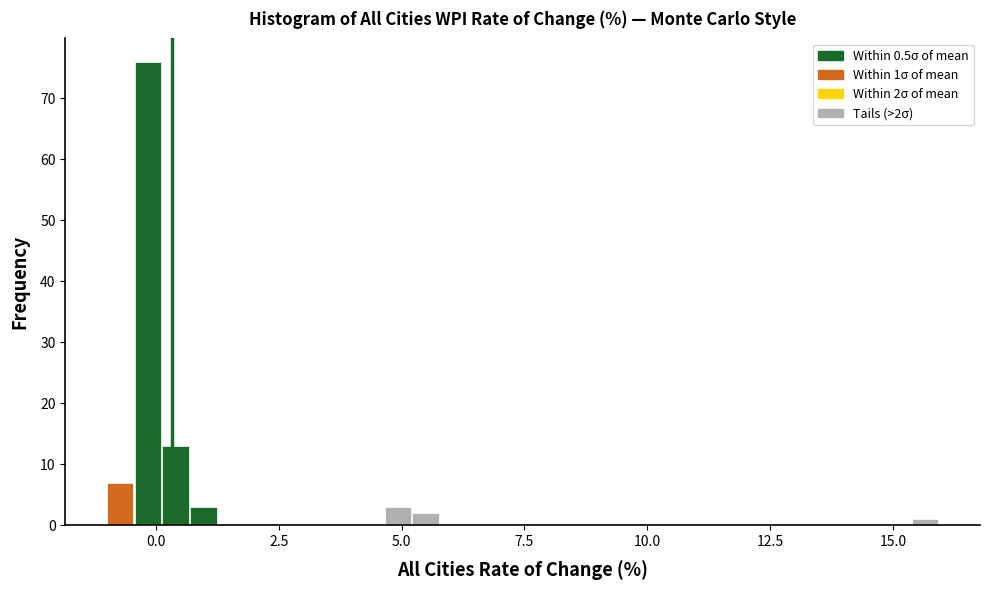

Read against the x-axis, roughly where is the centre of the tallest bar?

0.0